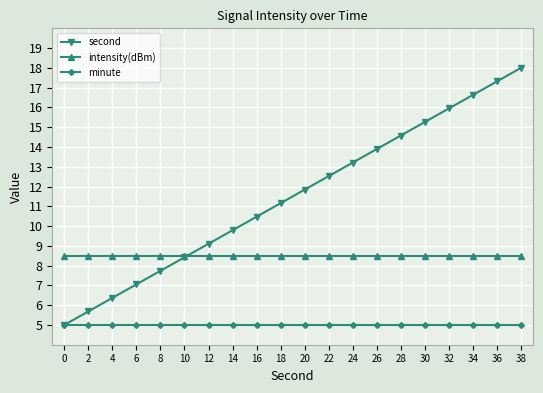

Which series has the largest range (max minus min)?

second